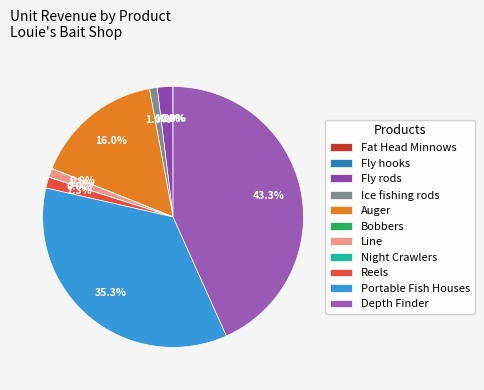

Rank the categories by value from highest to lowest.

Depth Finder, Portable Fish Houses, Auger, Fly rods, Reels, Line, Ice fishing rods, Bobbers, Night Crawlers, Fat Head Minnows, Fly hooks